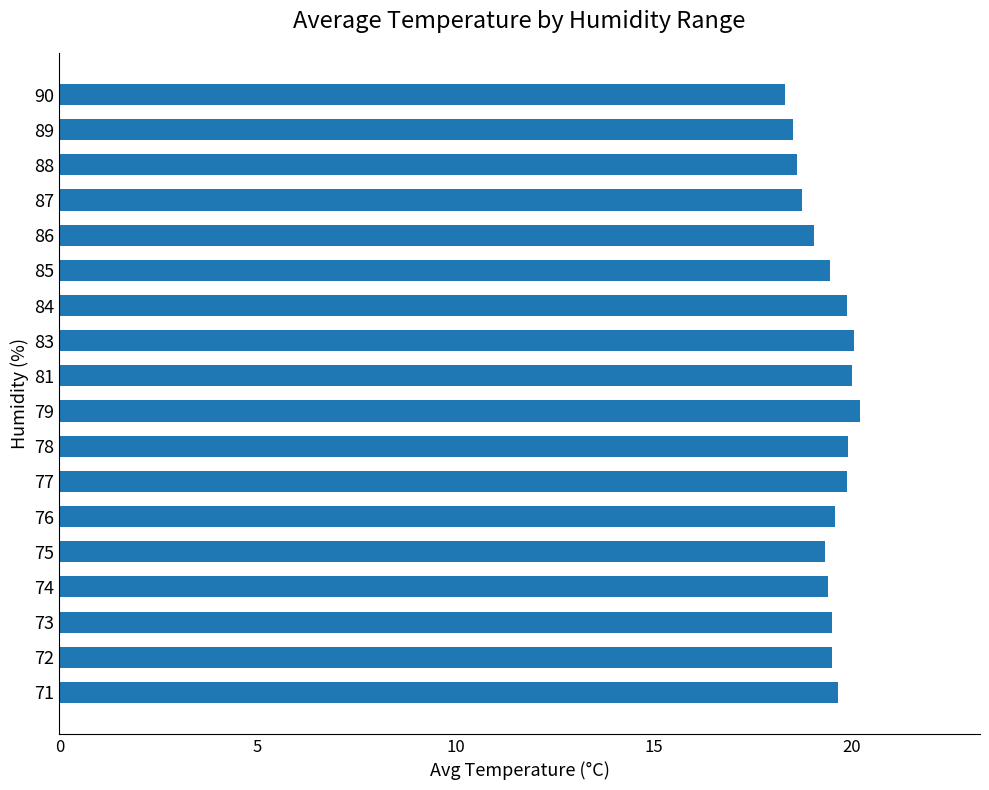

How many bars are there in total?

18